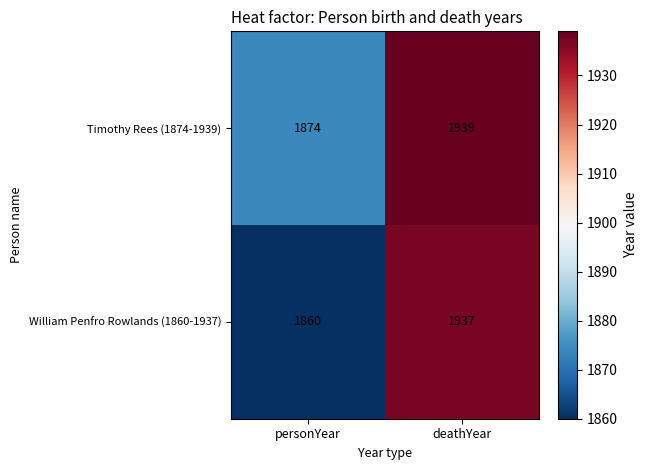

True or false: Timothy Rees (1874-1939) has a value of 1939 at deathYear.

True